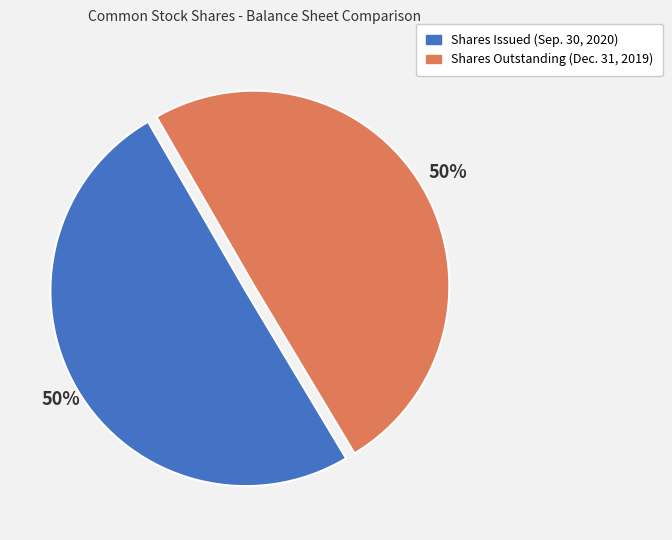

To the nearest percent, what is the average slice percentage?

50%